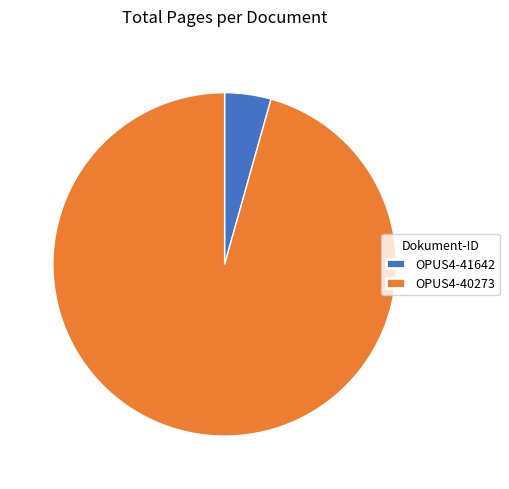

Do OPUS4-40273 and OPUS4-41642 together represent more than half of the pie?

Yes